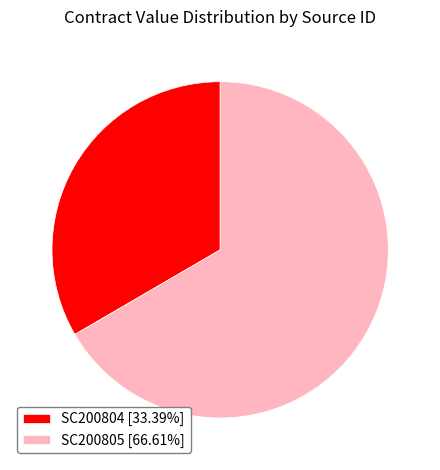

Is there a majority slice in this chart?

Yes